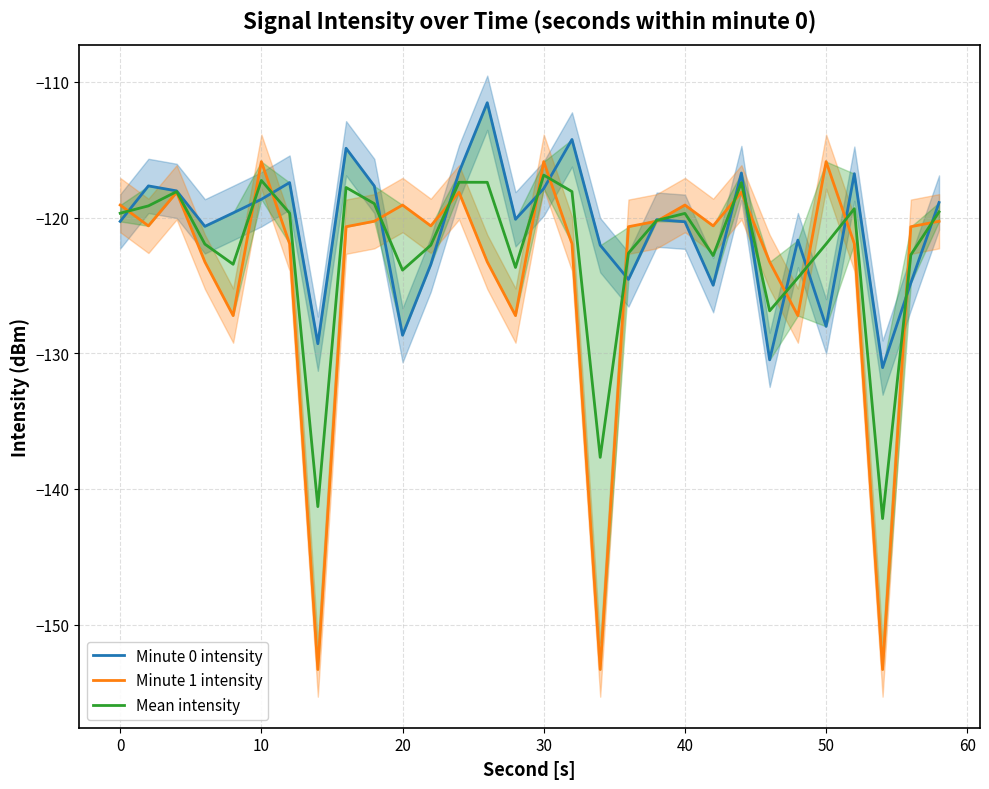

How many lines are shown in the chart?

3